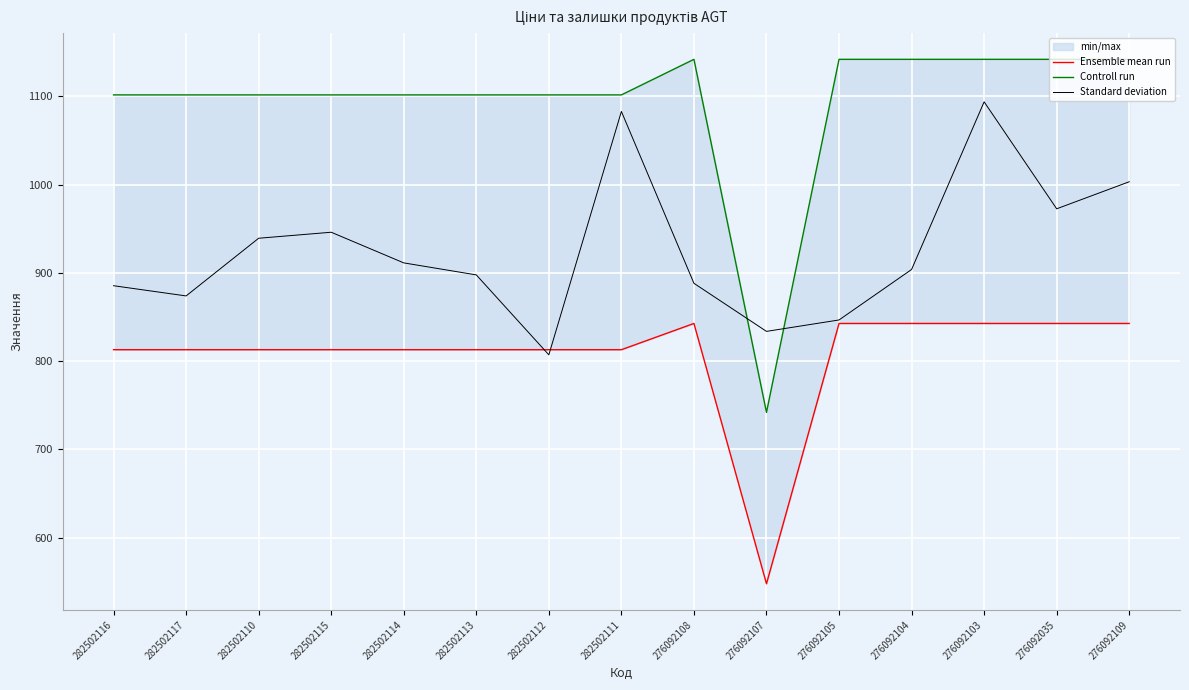

How many lines are shown in the chart?

3